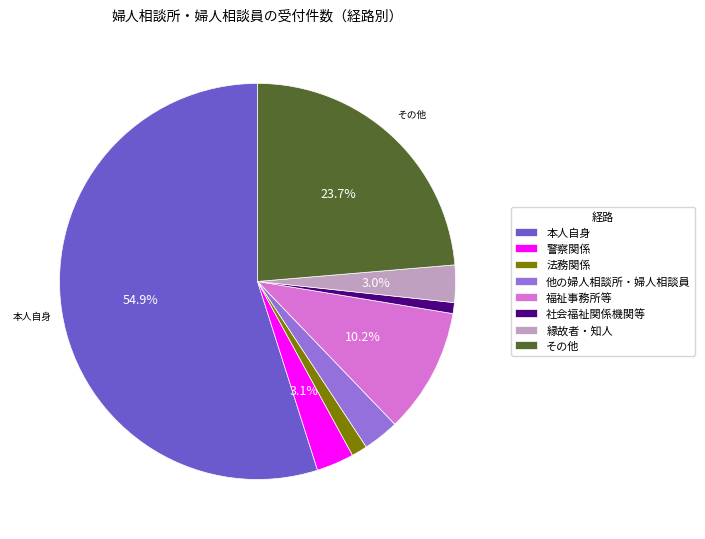

What is the majority slice?

本人自身